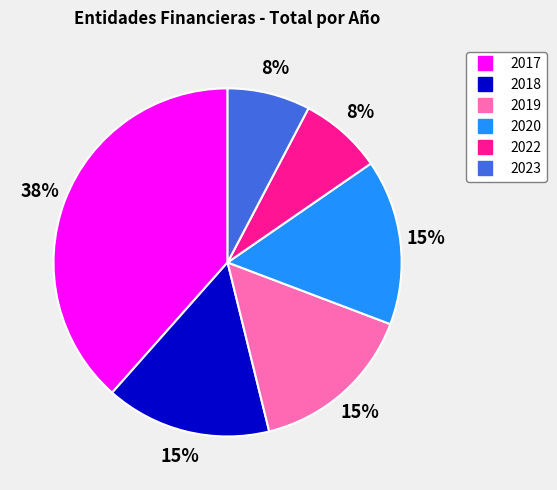

True or false: 2017 accounts for 38% of the total.

True